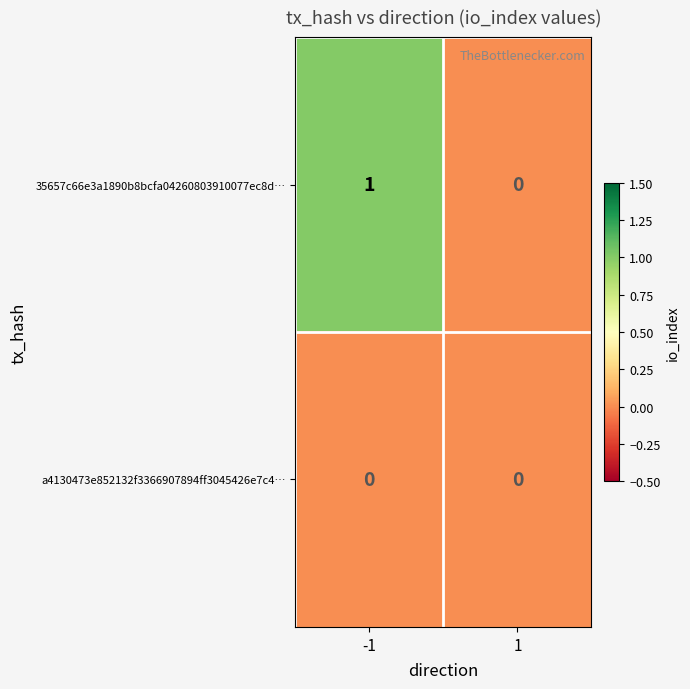

Count the number of data series in this chart.

2